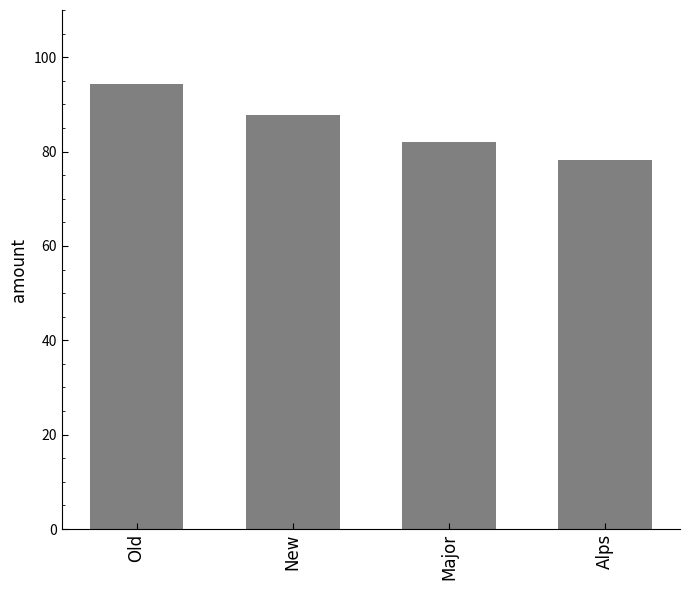

What is the difference between the values at Alps and New?

9.5